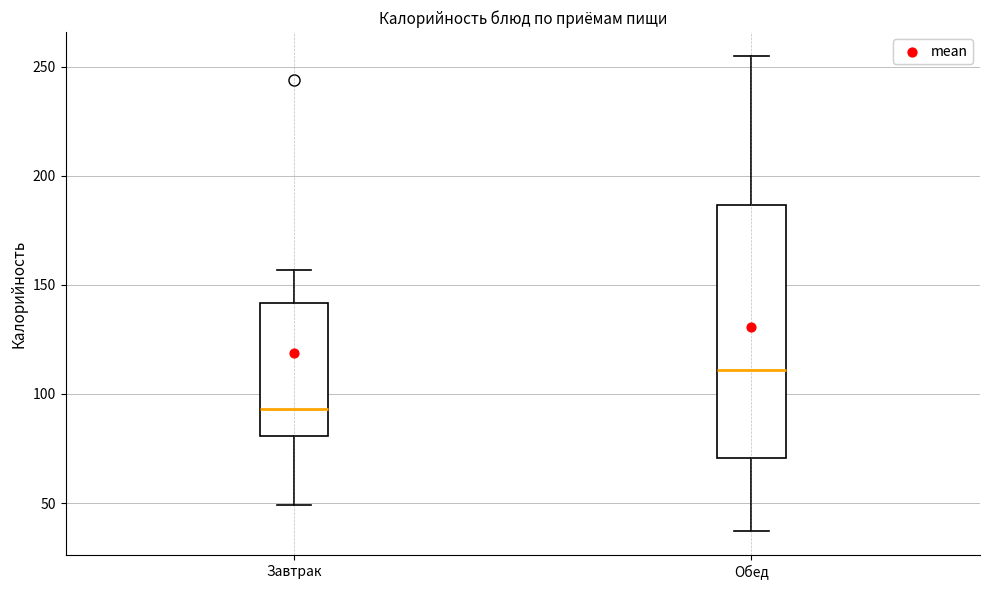

Where does the median line of the box for Завтрак sit on the y-axis? The values are not printed on the chart, so give them approximately, as read against the axis.

95